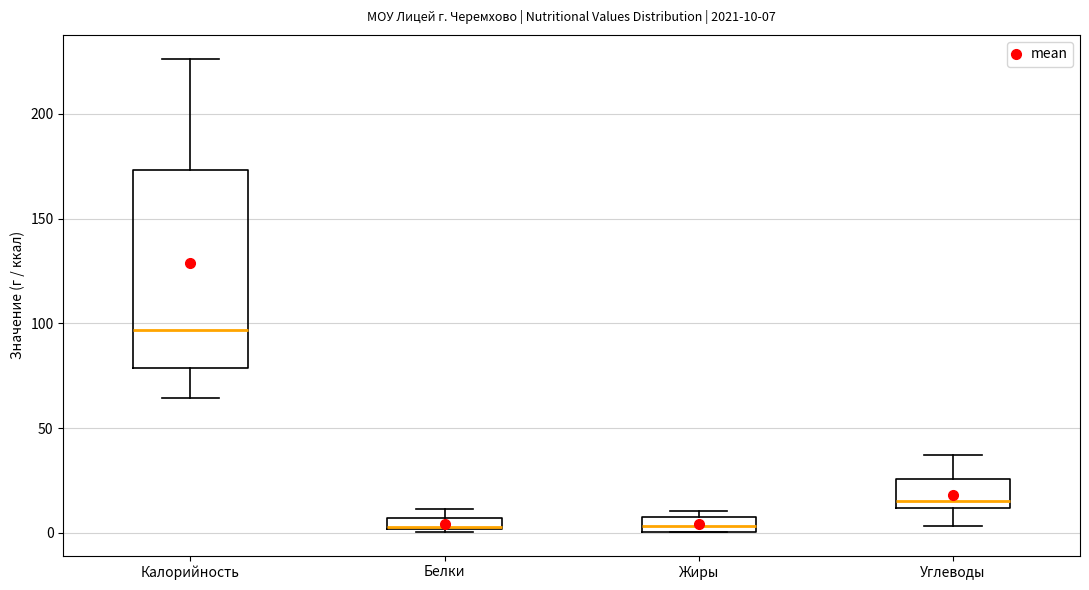

Which box is the tallest, from its lower edge to its upper edge?

Калорийность